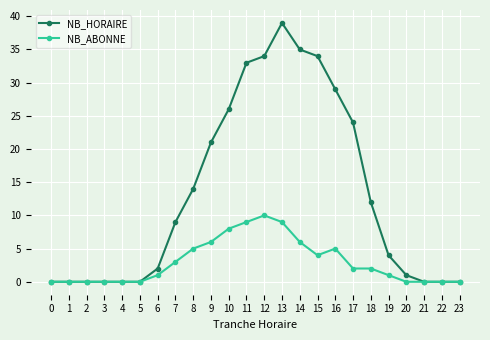

What is the difference between the maximum and minimum values in the NB_HORAIRE series?

39